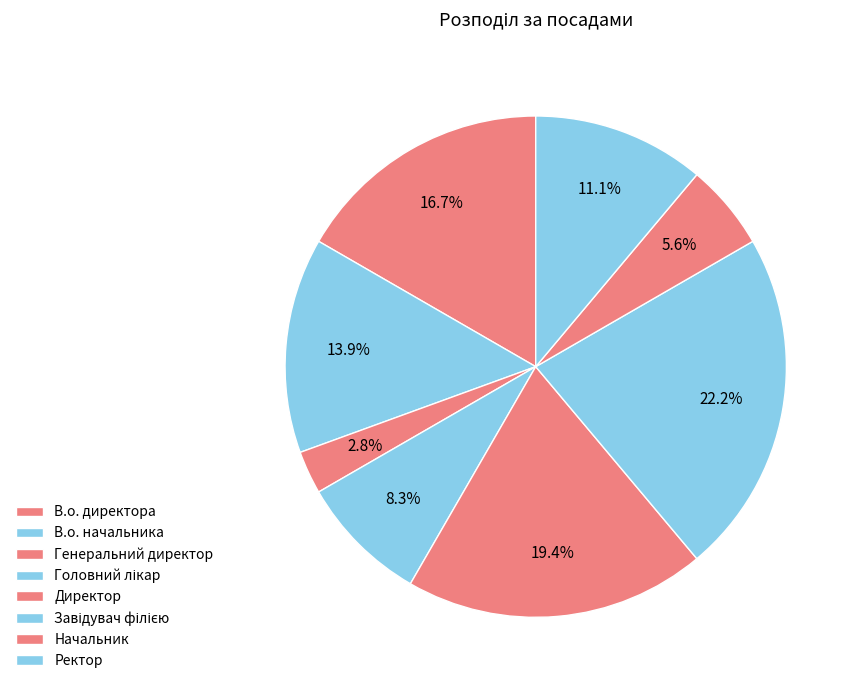

How many slices are in this pie chart?

8